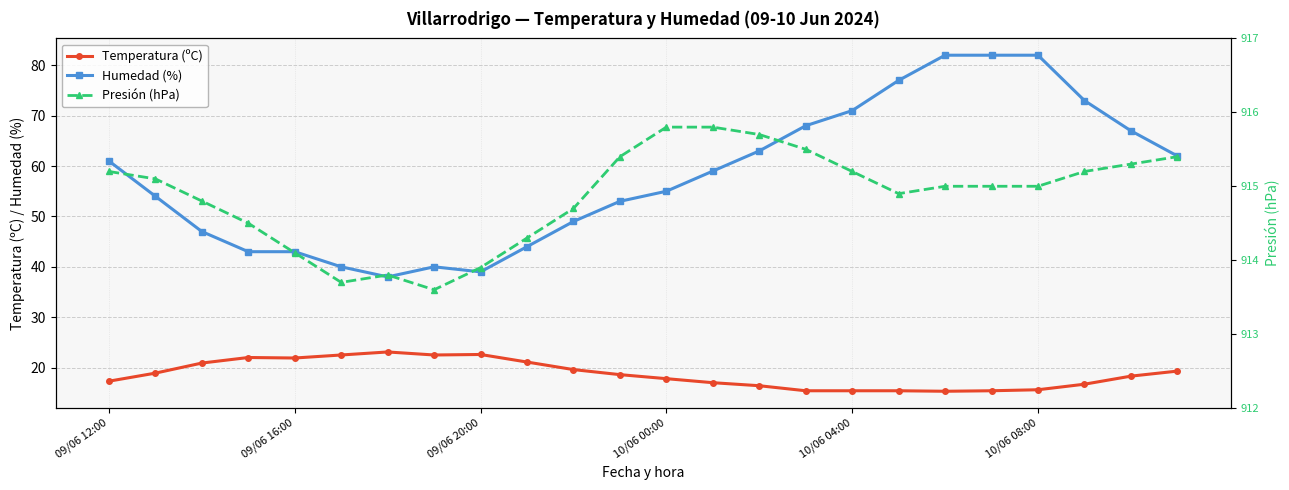

True or false: Humedad (%) and Temperatura (ºC) intersect in this chart.

False